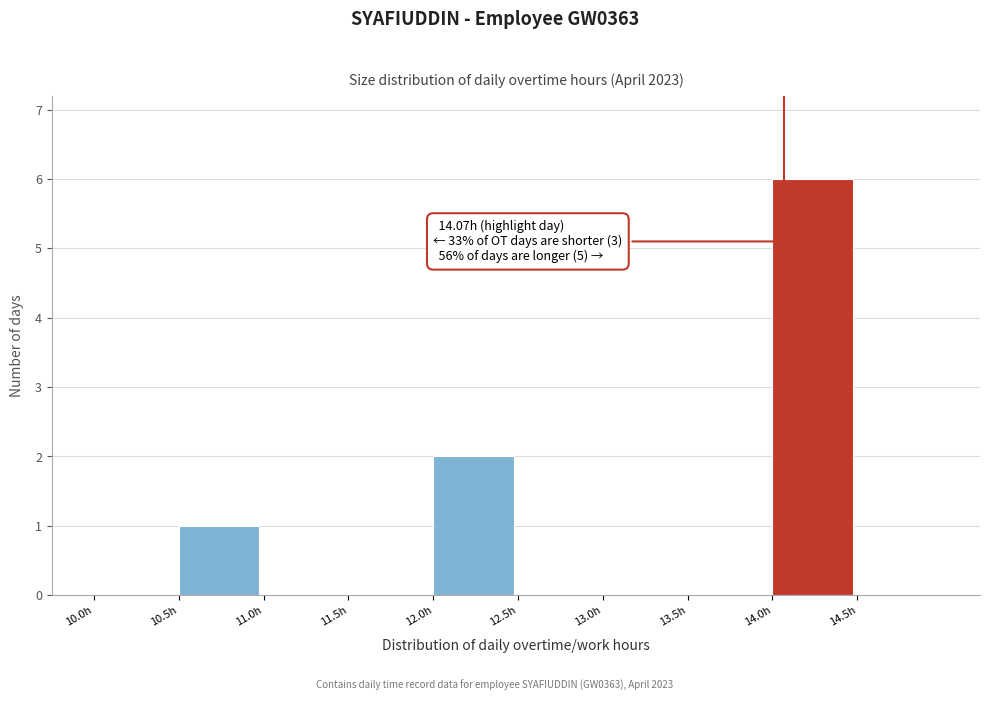

Over which range of the x-axis is the bar tallest?

14.0 to 14.5